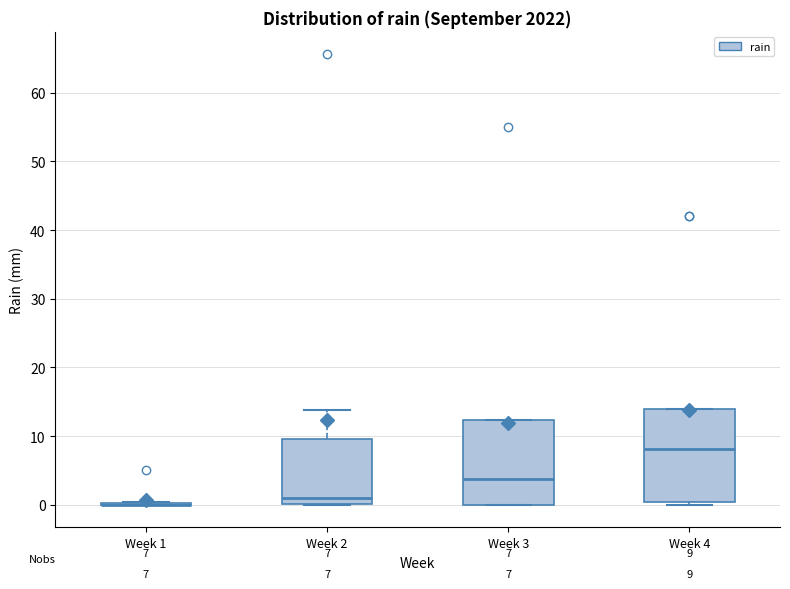

Comparing the boxes themselves (not the whiskers), which one is the tallest?

Week 4